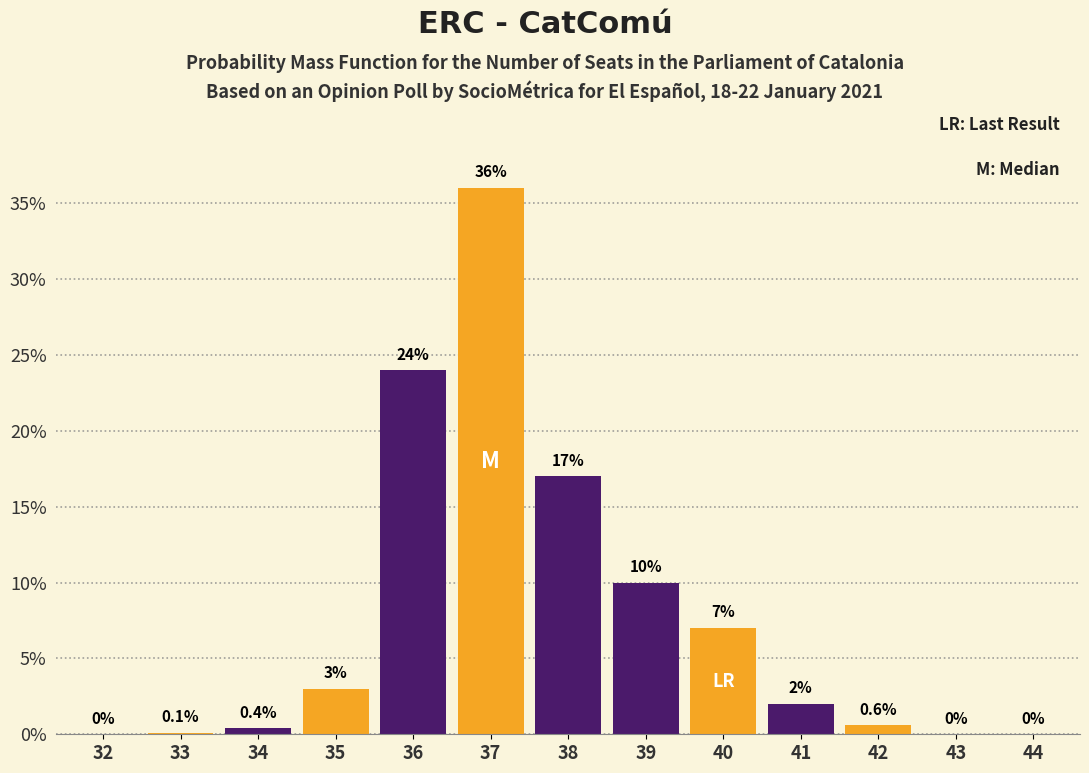

Reading right to left, transcribe all the data shown in this chart.

44=0.0	43=0.0	42=0.6	41=2.0	40=7.0	39=10.0	38=17.0	37=36.0	36=24.0	35=3.0	34=0.4	33=0.1	32=0.0